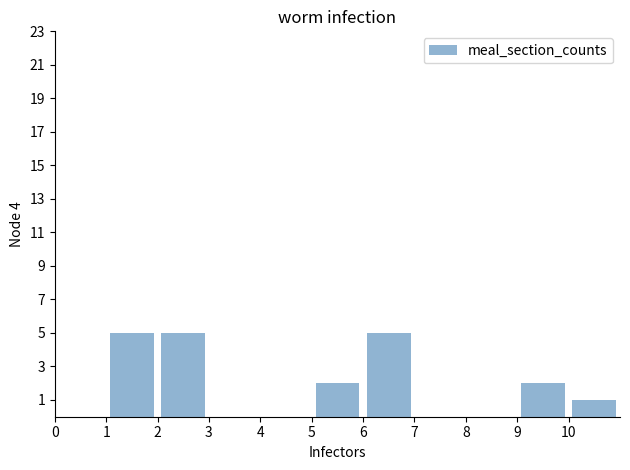

How tall is the bar that spans 5 to 6 on the x-axis? The values are not printed on the chart, so give them approximately, as read against the axis.

2